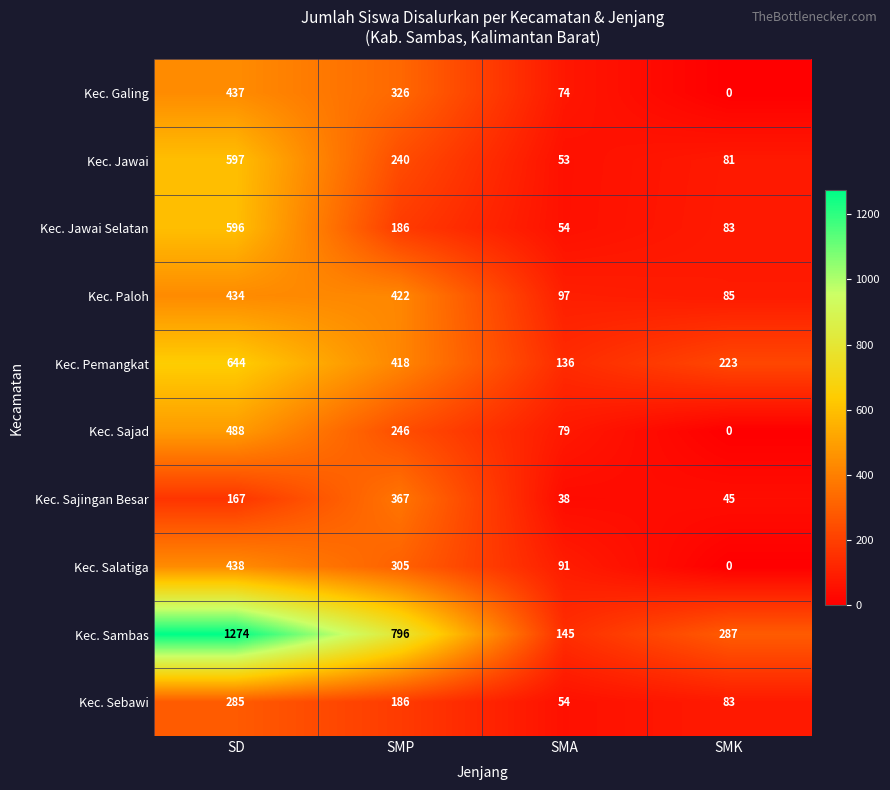

What is the sum of all Kec. Galing values?

837